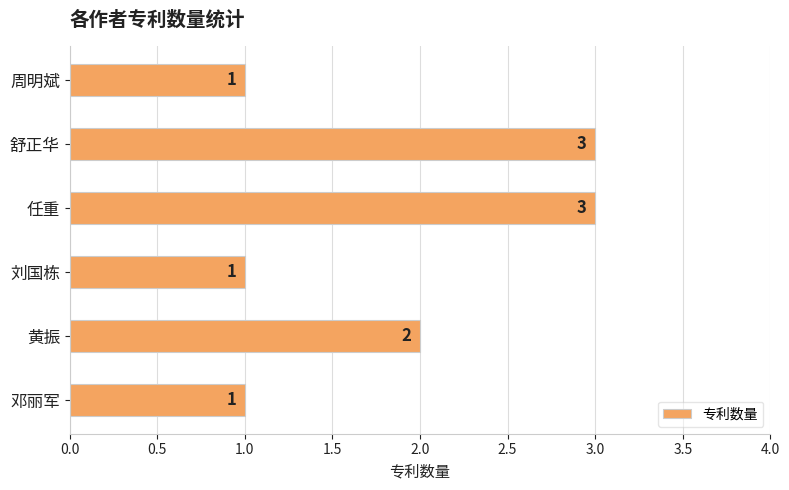

Reading bottom to top, transcribe all the data shown in this chart.

1	2	1	3	3	1